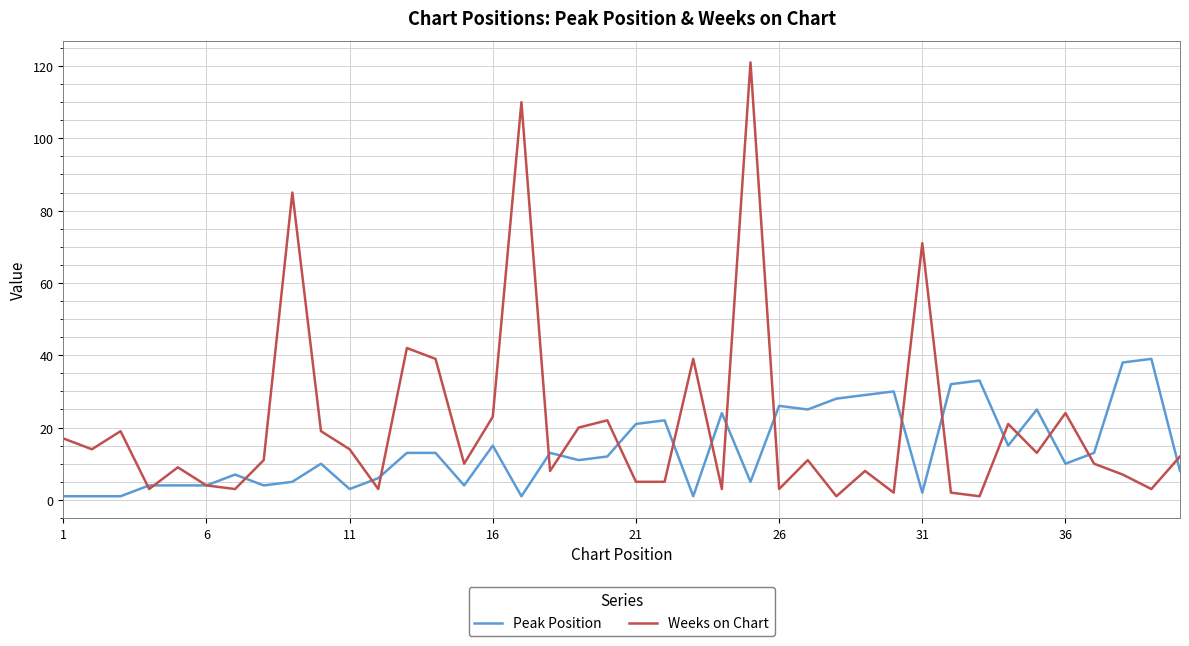

Which series has the largest range (max minus min)?

Weeks on Chart